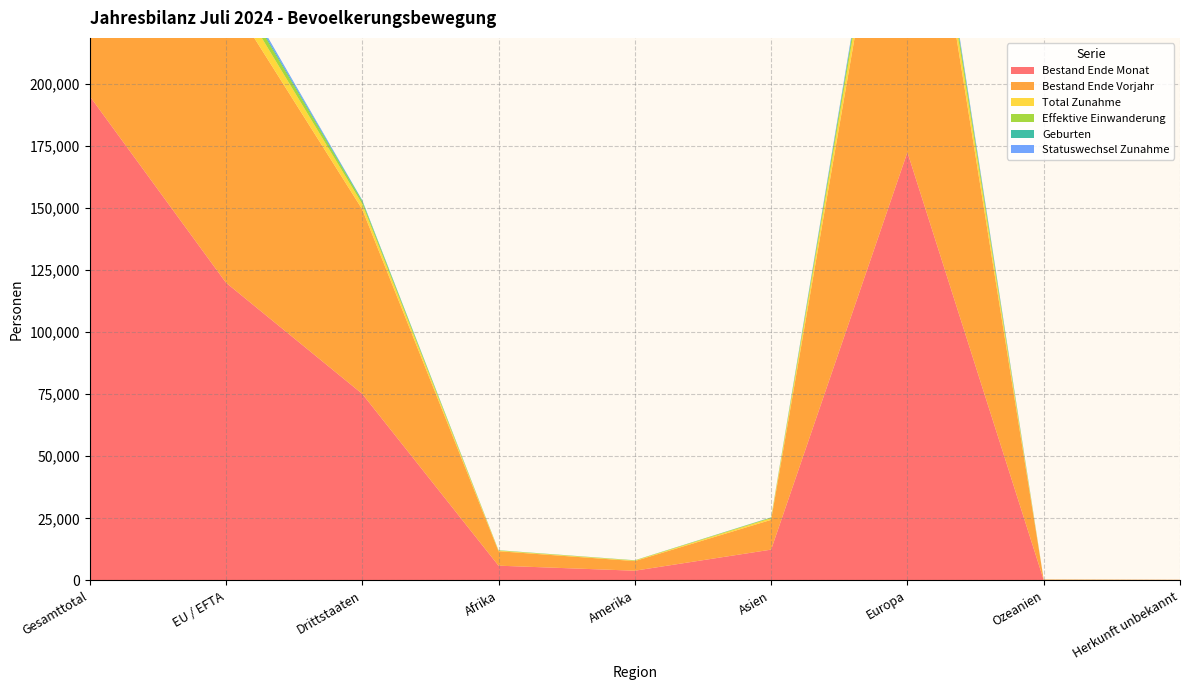

Reading left to right, transcribe all the data shown in this chart.

Bestand Ende Monat: 195034	119897	75137	5954	3928	12417	172411	188	136
Bestand Ende Vorjahr: 190898	116606	74292	5827	3873	11987	168899	176	136
Total Zunahme: 7891	5754	2137	229	177	658	6809	14	4
Effektive Einwanderung: 4392	3398	994	118	133	256	3873	12	0
Geburten: 1148	707	441	47	11	64	1023	1	2
Statuswechsel Zunahme: 1522	1431	91	1	15	32	1473	1	0